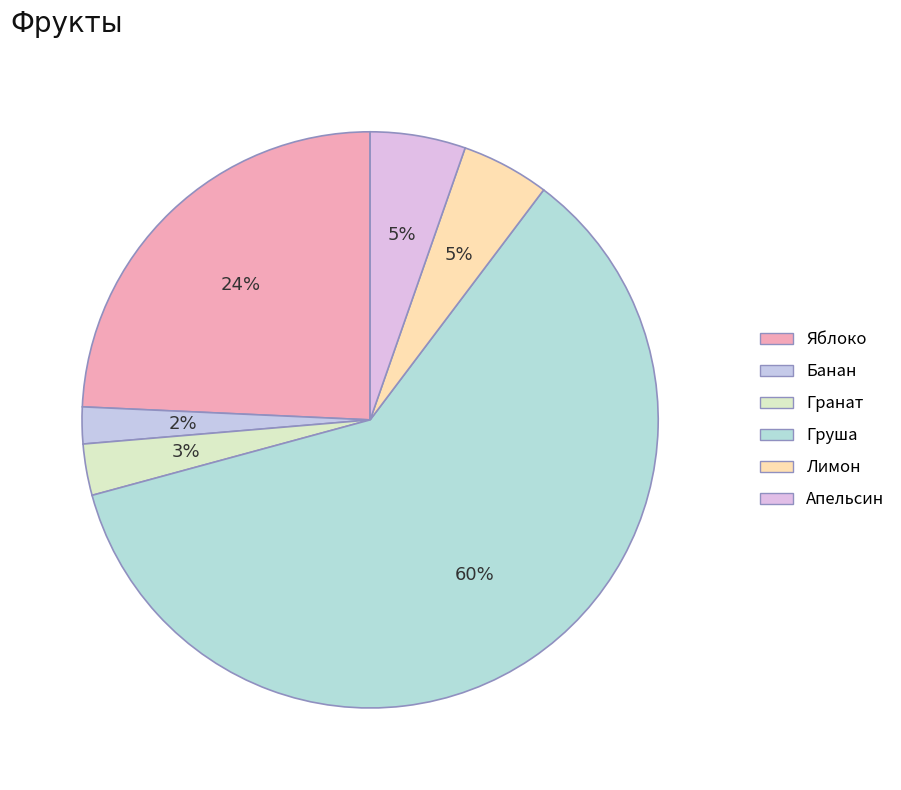

How many segments does this pie chart have?

6